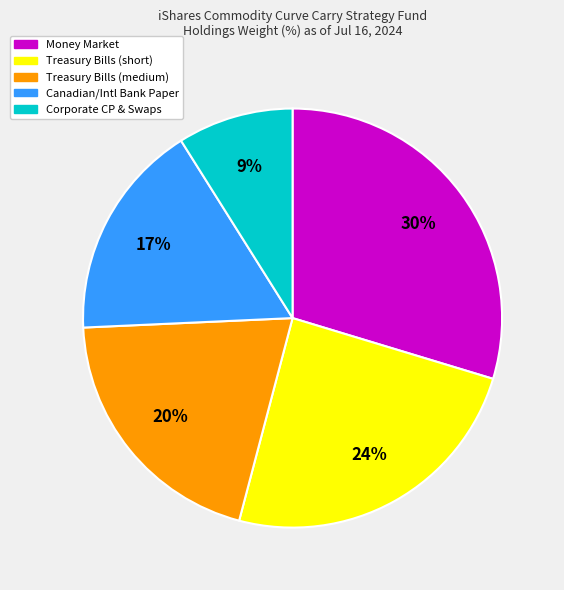

What percentage is the Money Market slice, to the nearest percent?

30%